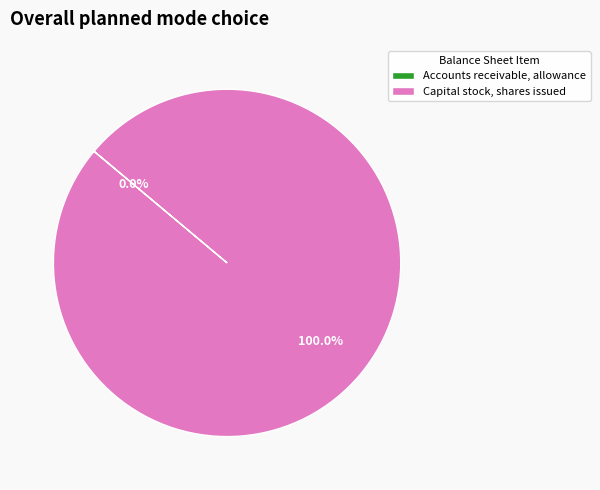

What is the largest slice in the pie chart?

Capital stock, shares issued